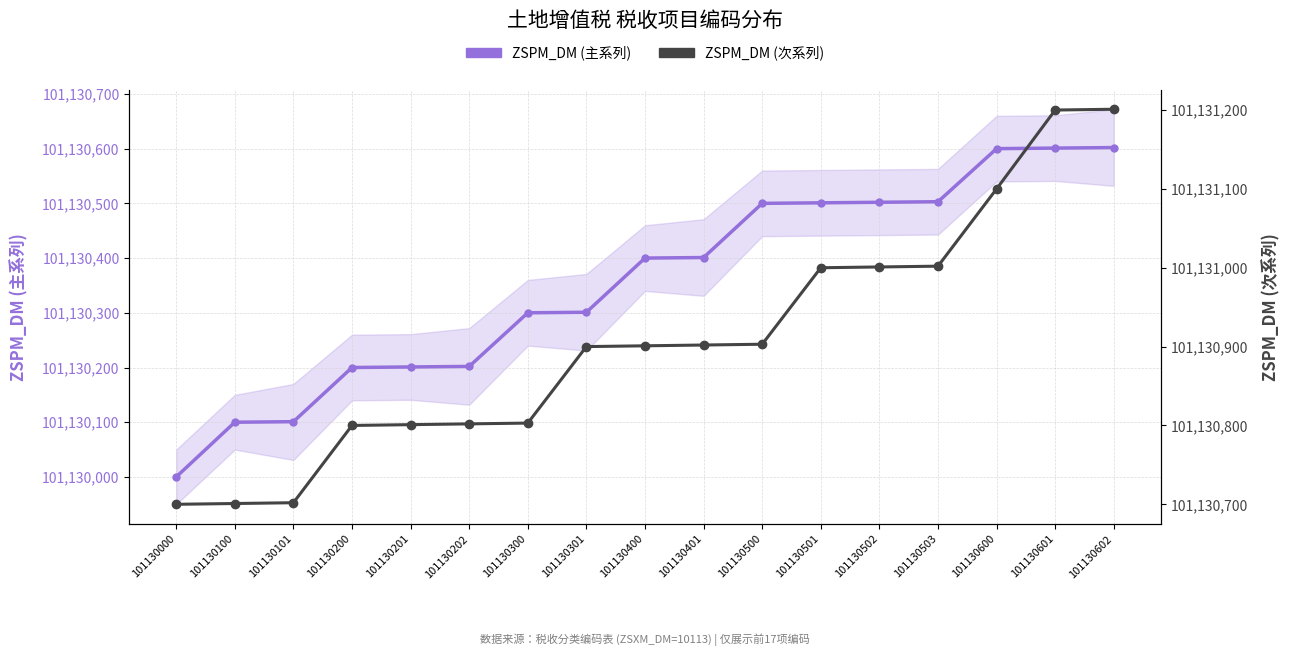

What is the highest value of the ZSPM_DM (主系列) series?

101130602